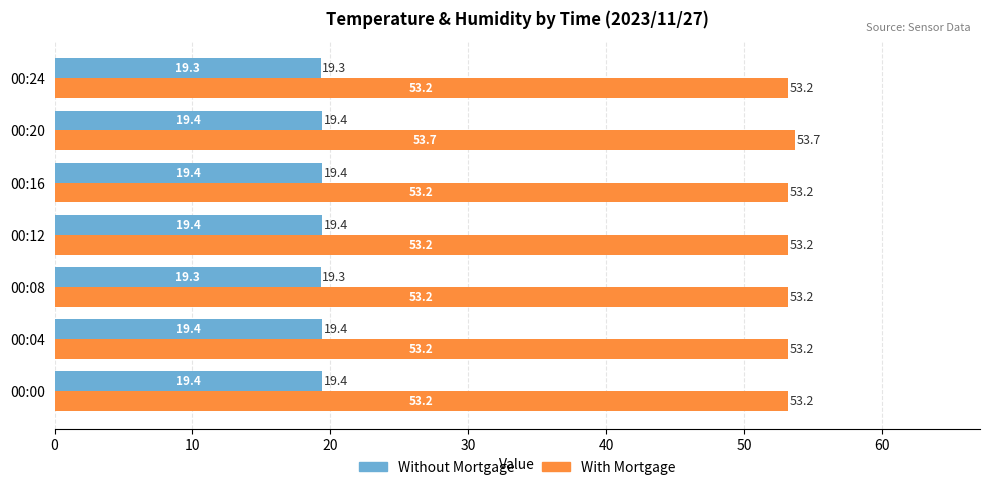

What is the total value across all series at 00:24?

72.5